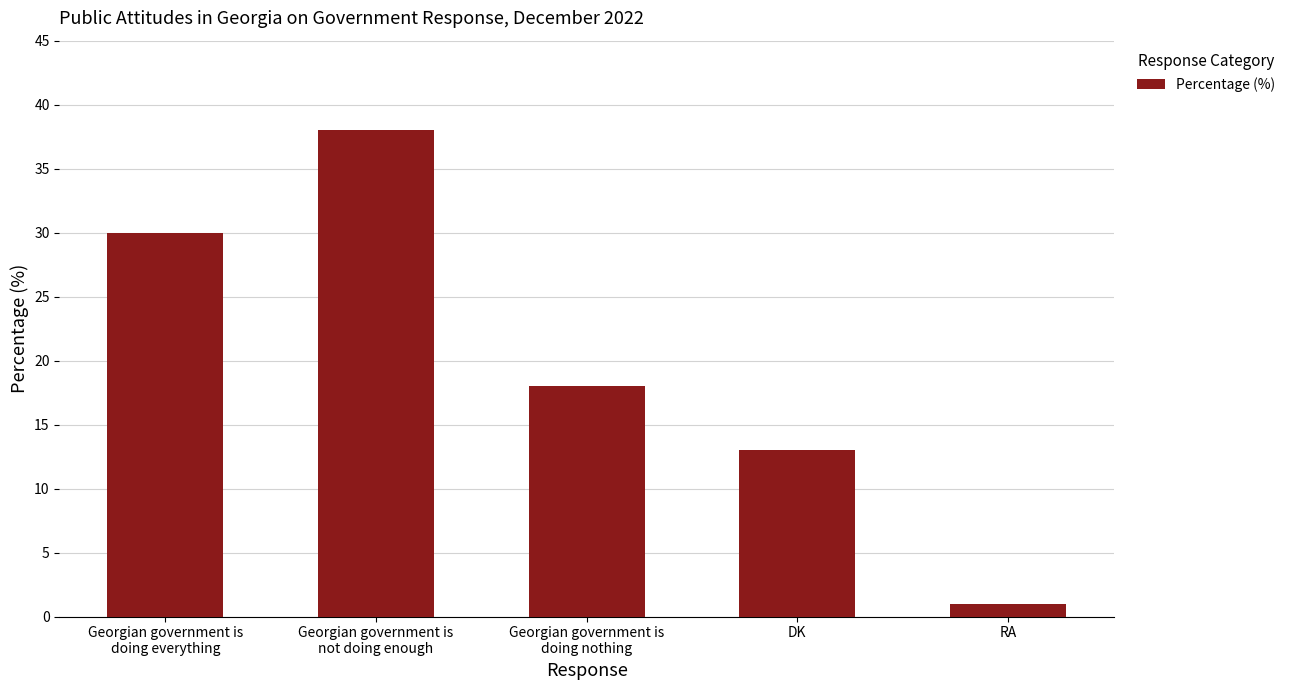

What is the change in value from Georgian government is
doing everything to Georgian government is
not doing enough?

+8